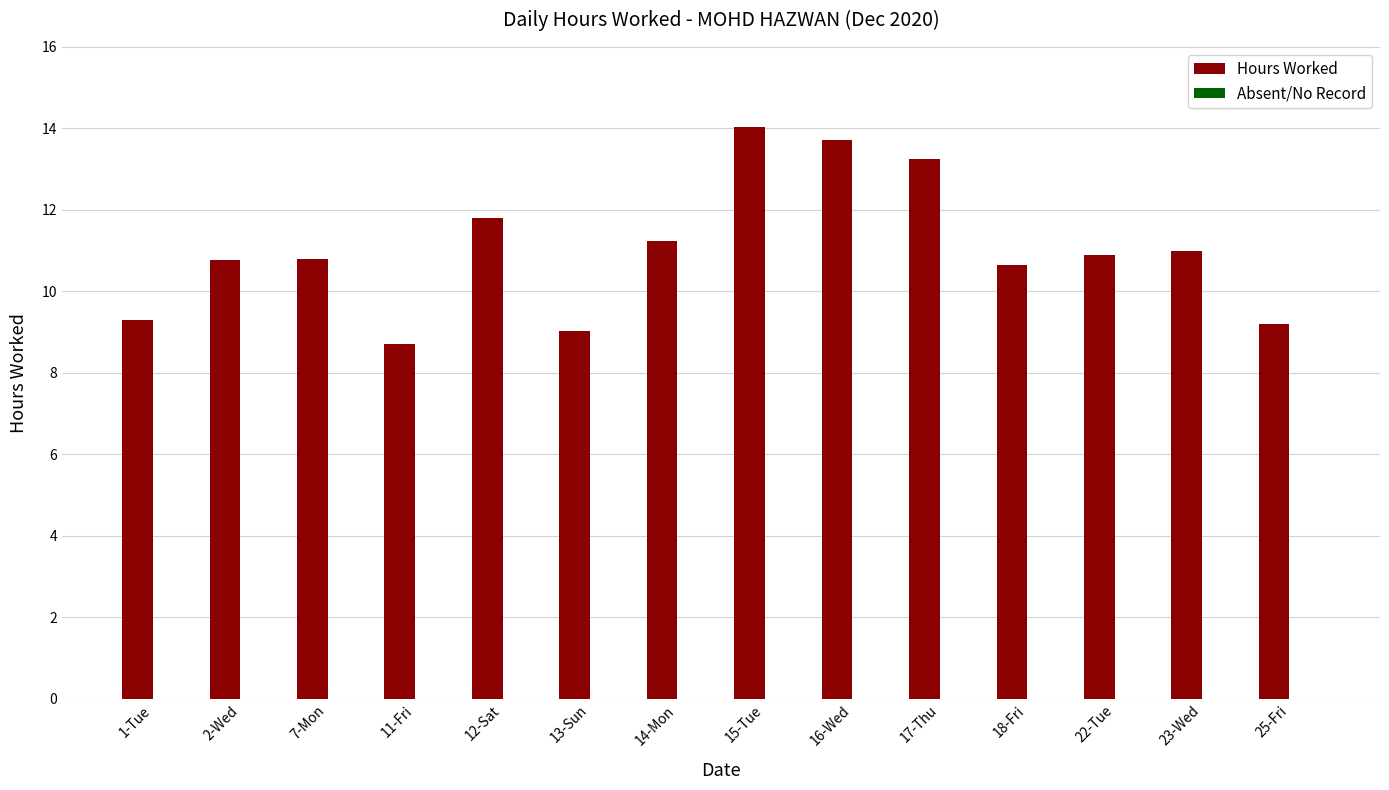

What is the maximum value shown in the chart?

14.0